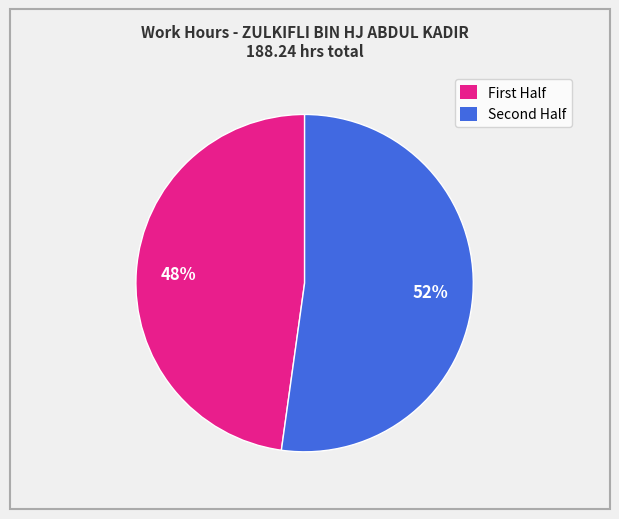

Rank the categories by value from lowest to highest.

First Half, Second Half